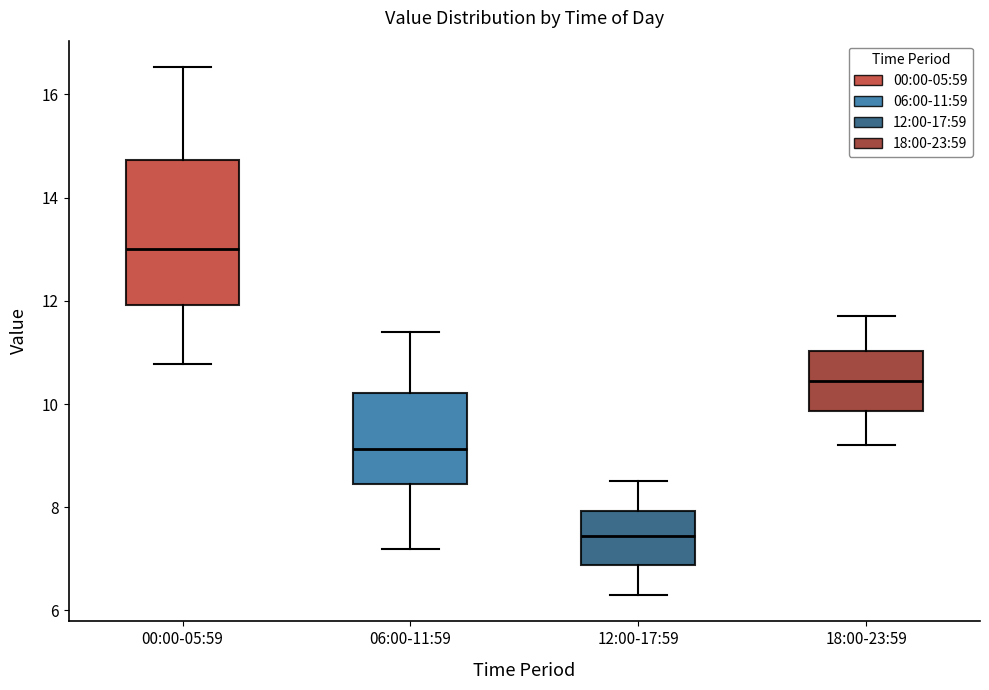

Reading left to right, transcribe this box plot: for each box, give where its median line is, the range the box spans, and where its two whiskers end, as read against the y-axis. The values are not printed on the chart, so give them approximately, as read against the axis.

00:00-05:59: median 13.0, box 12.0 to 14.8, whiskers 10.8 to 16.6
06:00-11:59: median 9.2, box 8.4 to 10.2, whiskers 7.2 to 11.4
12:00-17:59: median 7.4, box 6.8 to 8.0, whiskers 6.4 to 8.6
18:00-23:59: median 10.4, box 9.8 to 11.0, whiskers 9.2 to 11.8